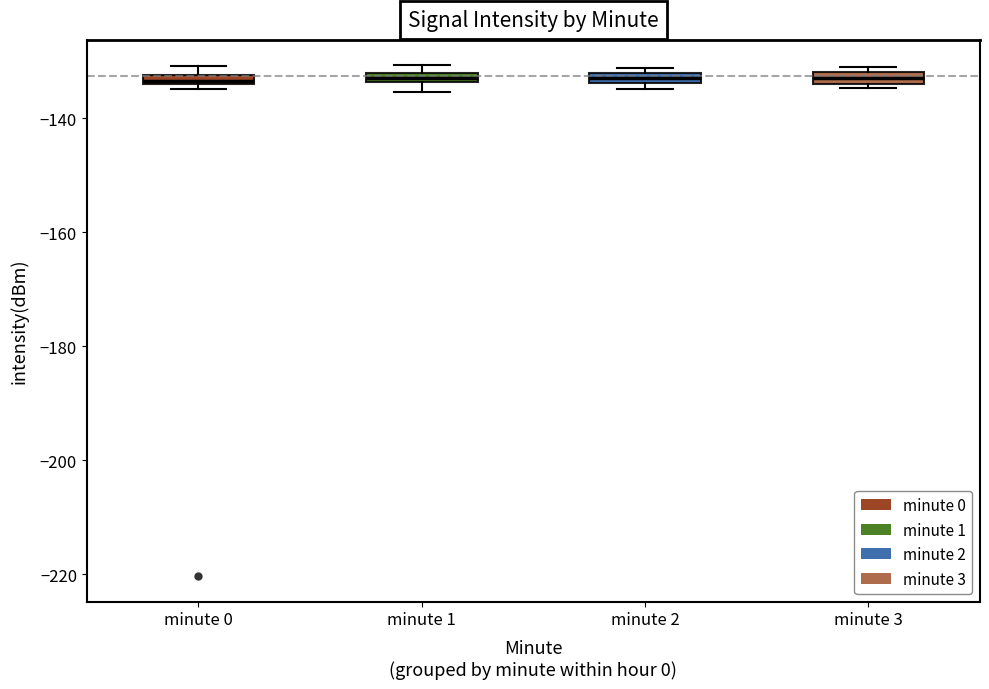

Where is the upper edge of the box for minute 3 on the y-axis? The values are not printed on the chart, so give them approximately, as read against the axis.

-132